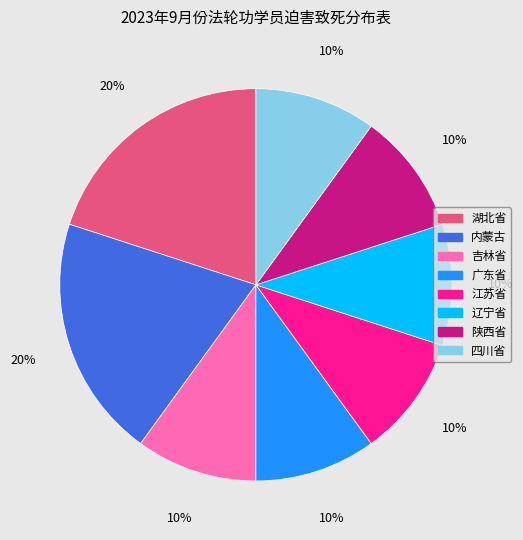

The 内蒙古 slice represents 29% of the pie. True or false?

False